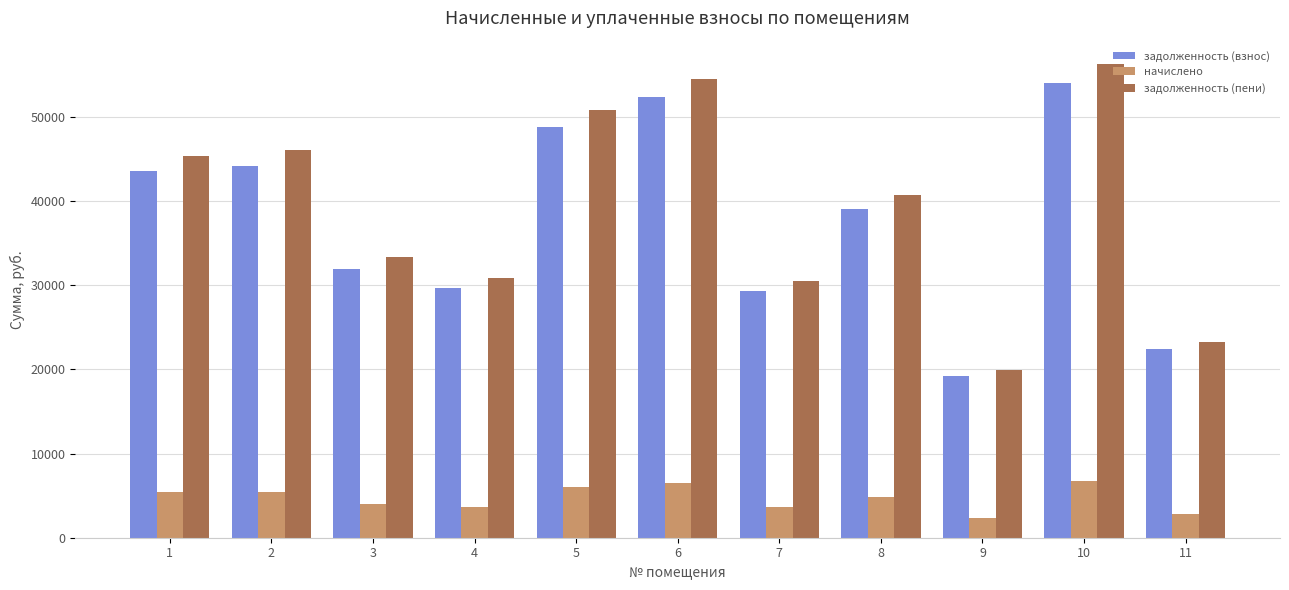

True or false: начислено has a value of 3687.9 at 2.

False